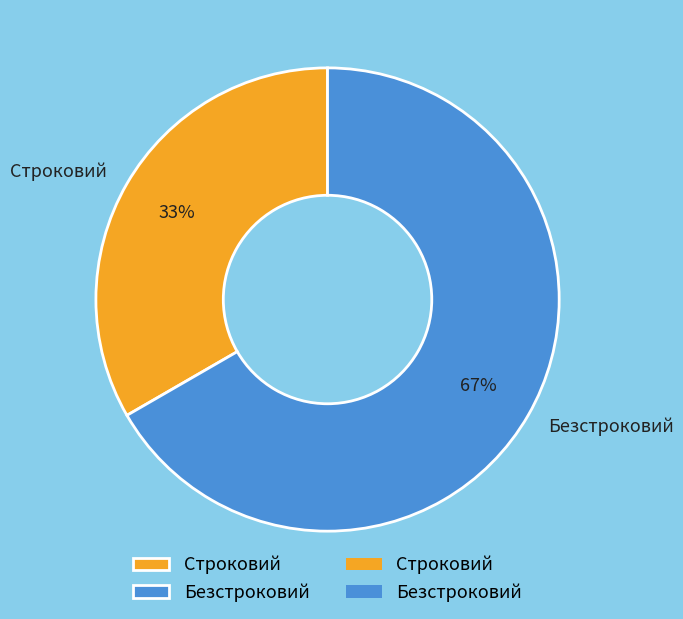

What percentage is the Строковий slice, to the nearest percent?

33%